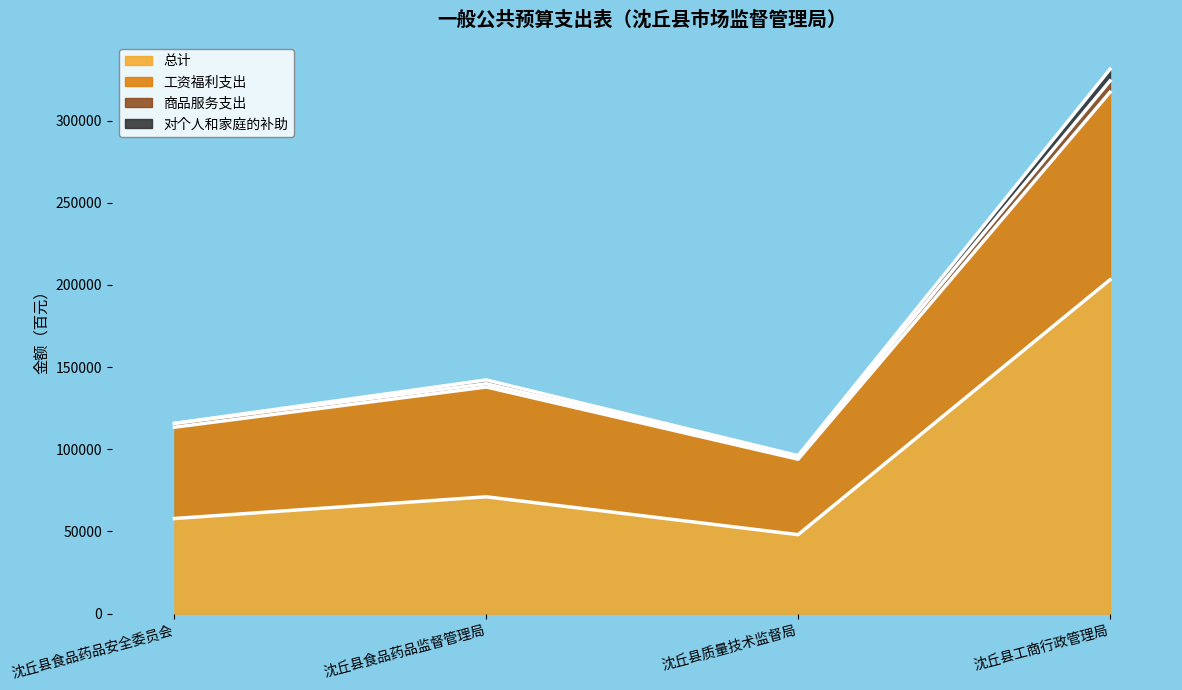

True or false: 总计 and 商品服务支出 cross at least once.

False